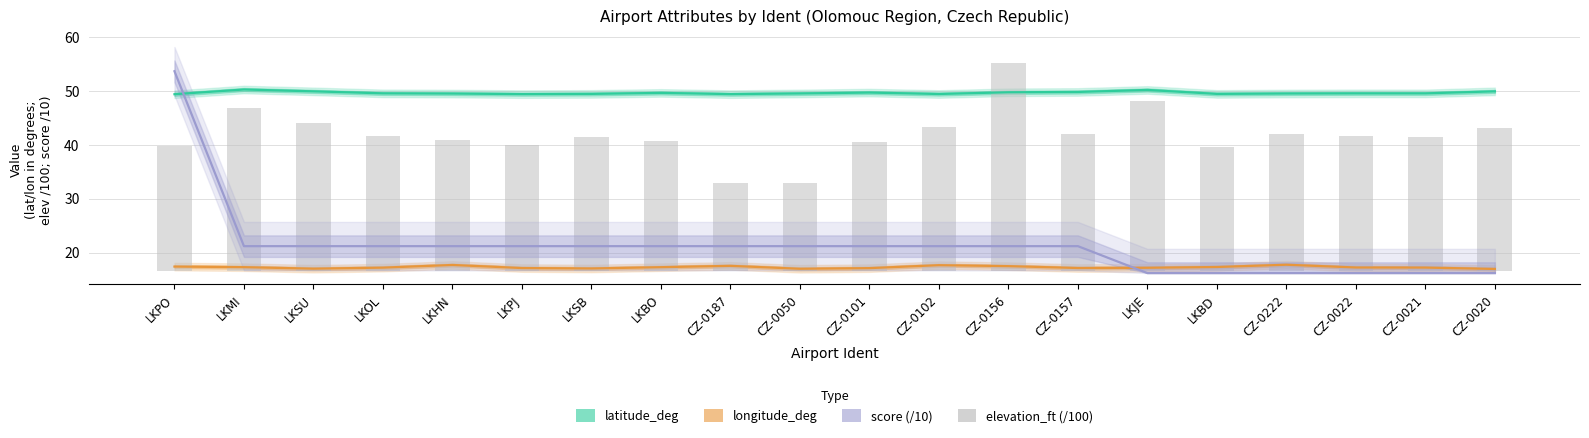

Between CZ-0157 and LKJE, which is larger?

LKJE